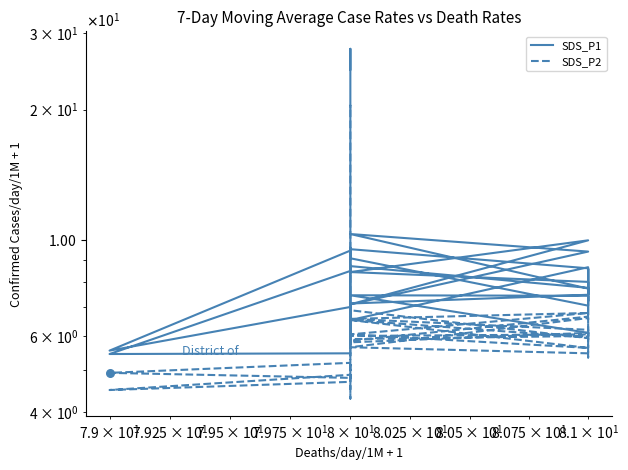

Which series contains the highest Y value?

SDS_P1